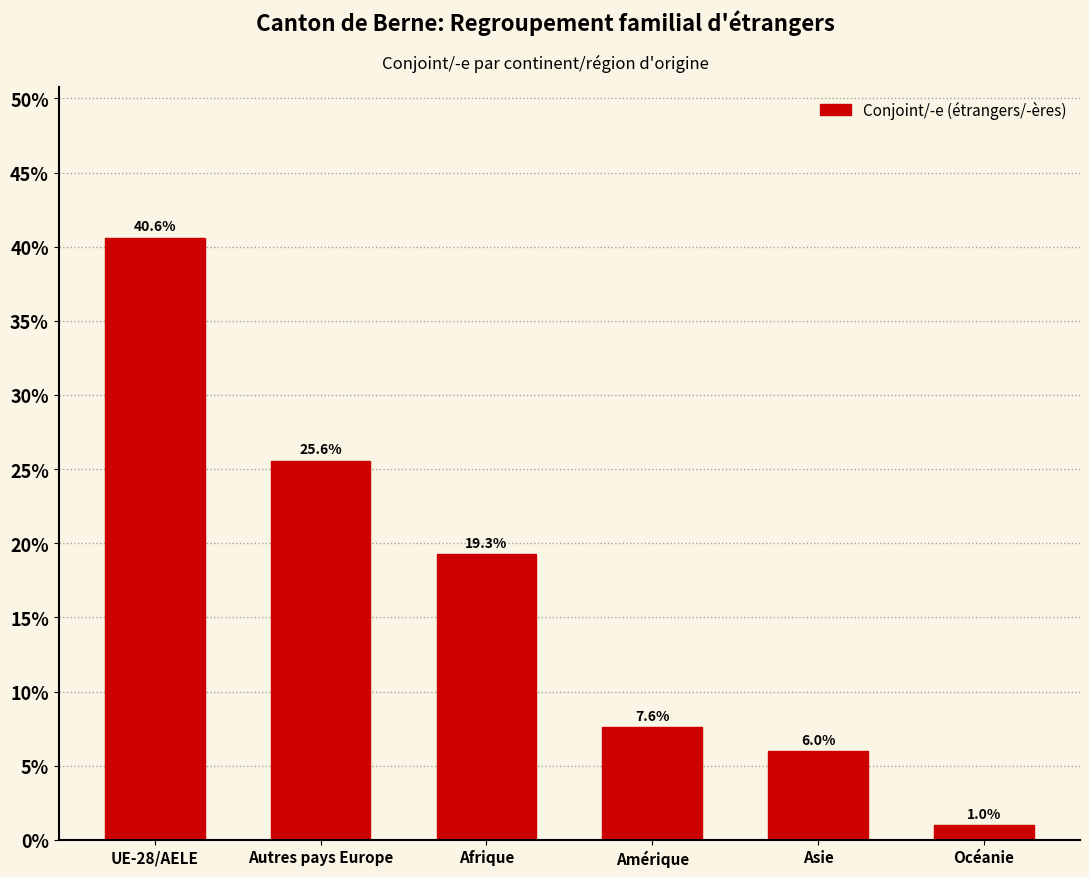

Reading right to left, transcribe all the data shown in this chart.

1.0	6.0	7.6	19.3	25.6	40.6